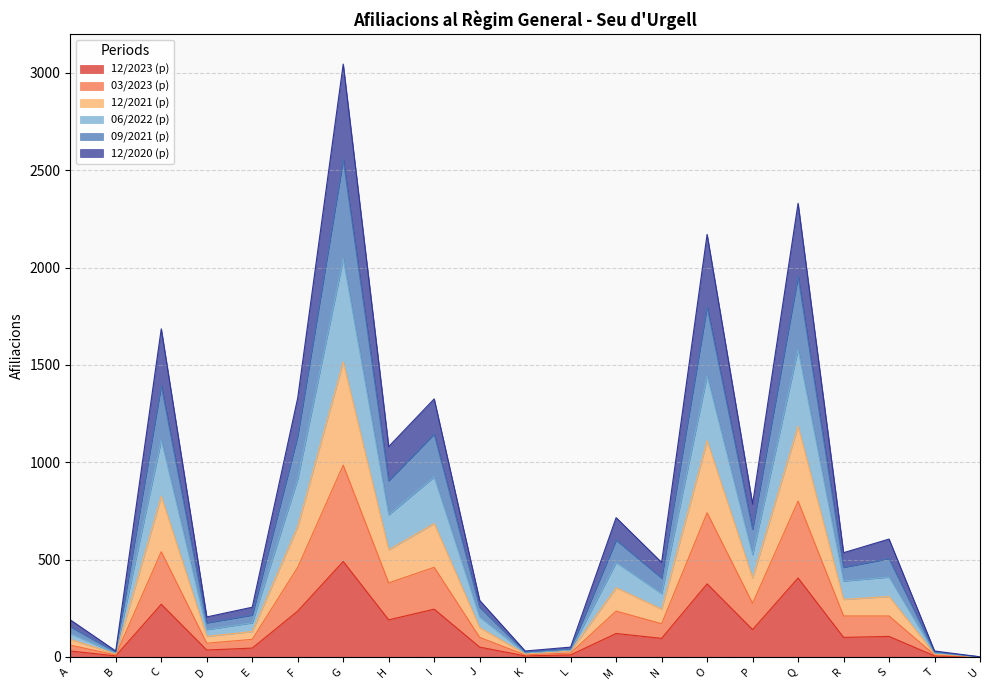

What is the value of the 12/2023 (p) point at the 16th from the left?

140